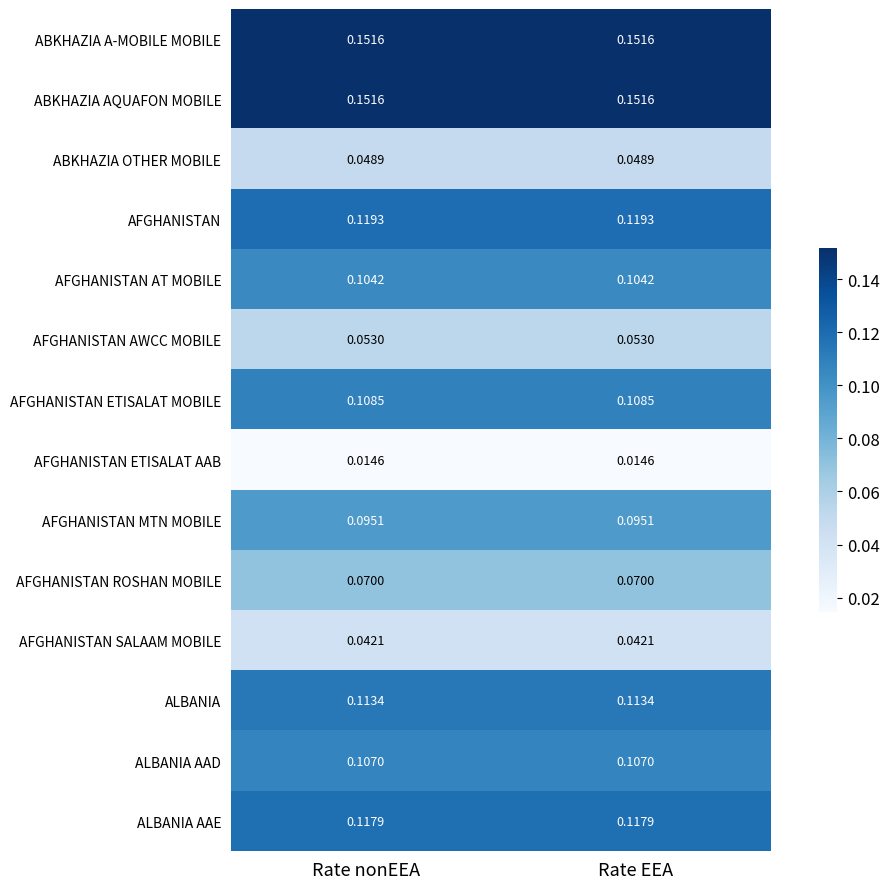

Is the value of AFGHANISTAN SALAAM MOBILE at Rate EEA greater than the value of ABKHAZIA OTHER MOBILE at Rate EEA?

No